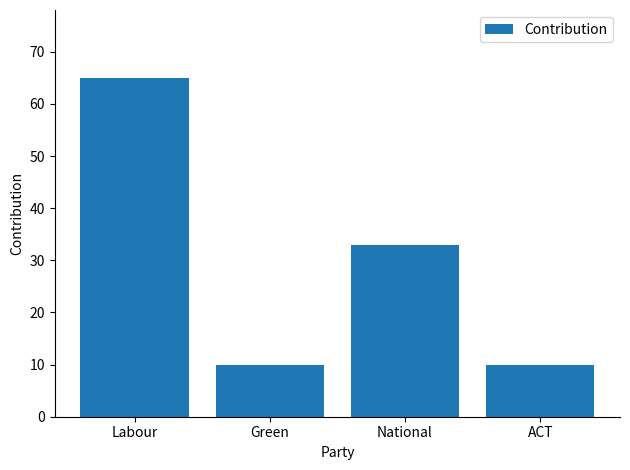

Approximately how many times larger is the value at Green compared to Labour?

0.2